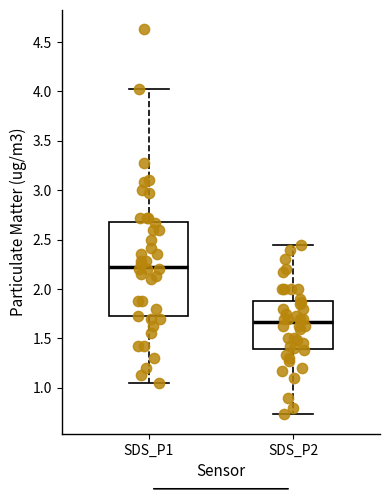

Which box's median line is the highest?

SDS_P1